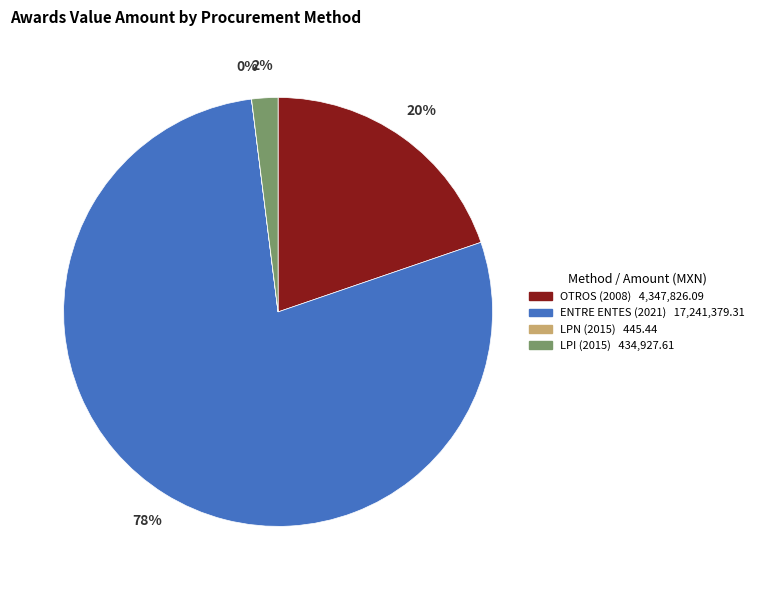

Is there a majority slice in this chart?

Yes